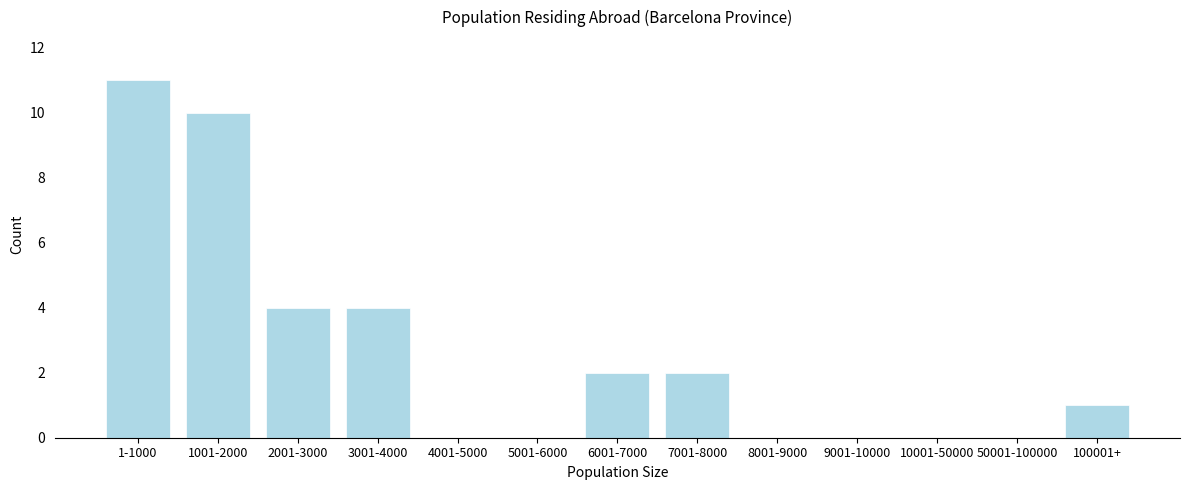

Reading right to left, list all the values displayed in this chart.

100001+=1	50001-100000=0	10001-50000=0	9001-10000=0	8001-9000=0	7001-8000=2	6001-7000=2	5001-6000=0	4001-5000=0	3001-4000=4	2001-3000=4	1001-2000=10	1-1000=11